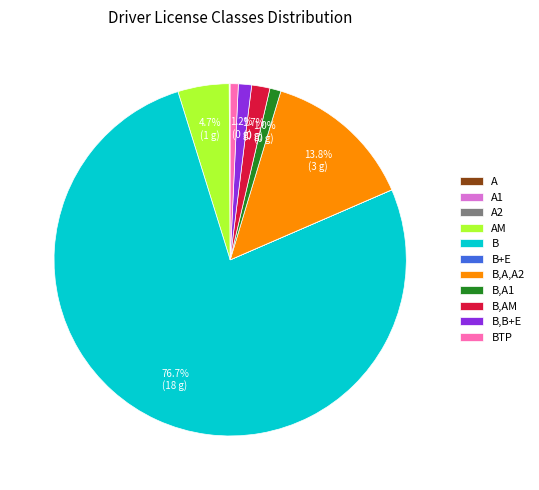

Which category has the biggest portion of the pie?

B